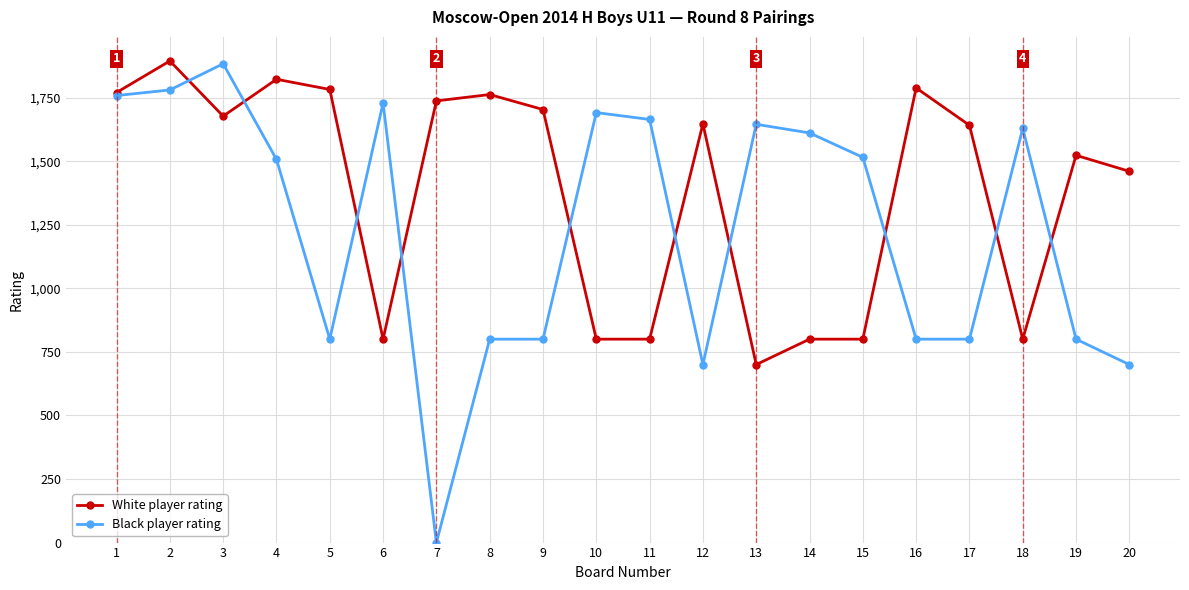

True or false: Black player rating has a value of 911 at 11.

False